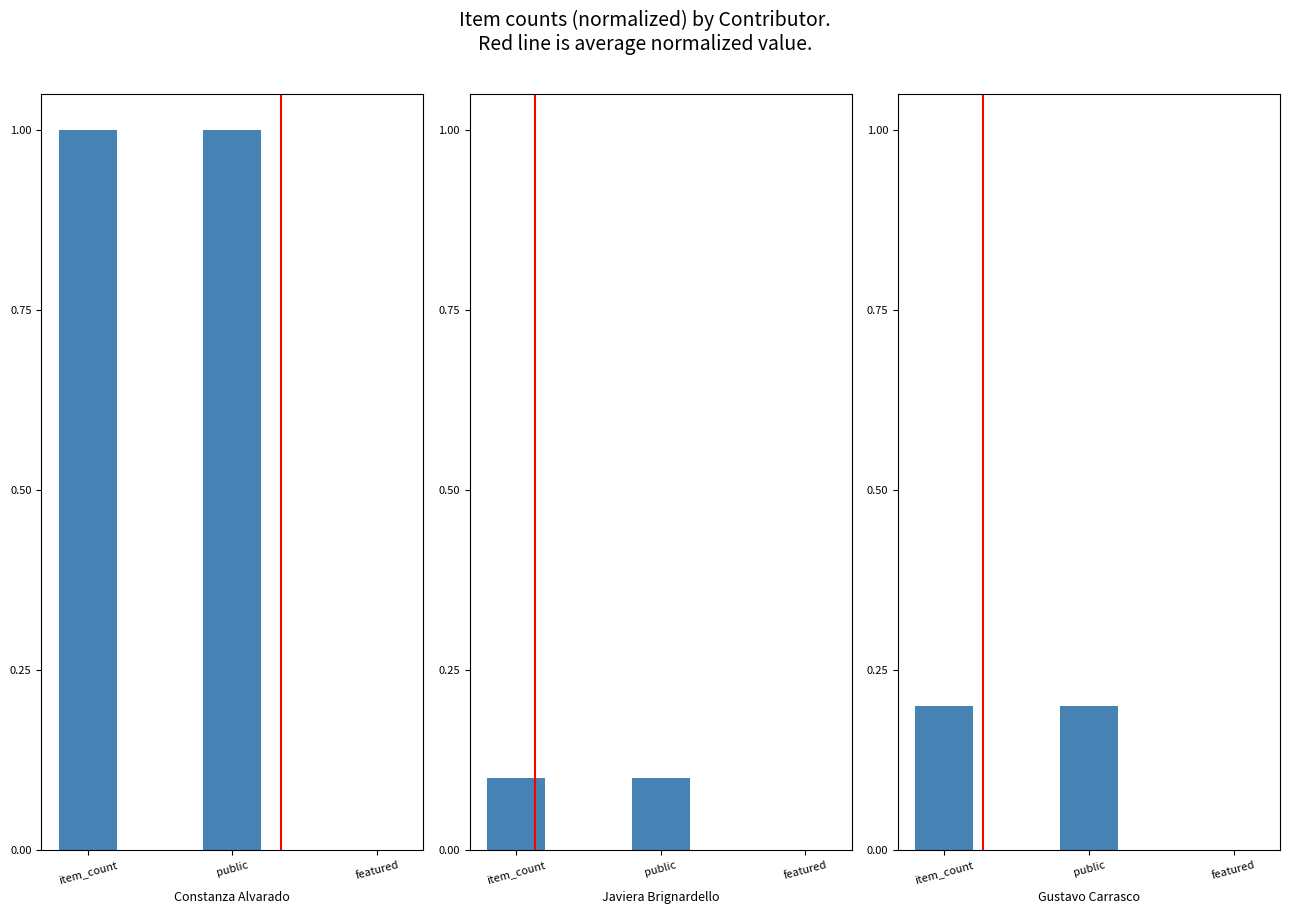

What is the value of the Constanza Alvarado bar at the 2nd from the left?

1.0